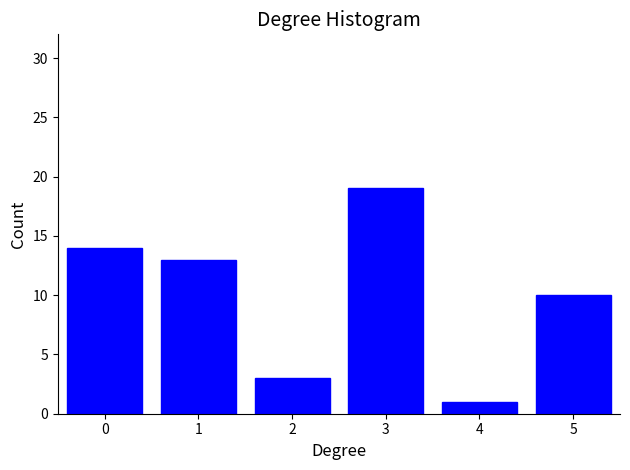

Reading left to right, extract all data points from this chart.

0=14	1=13	2=3	3=19	4=1	5=10